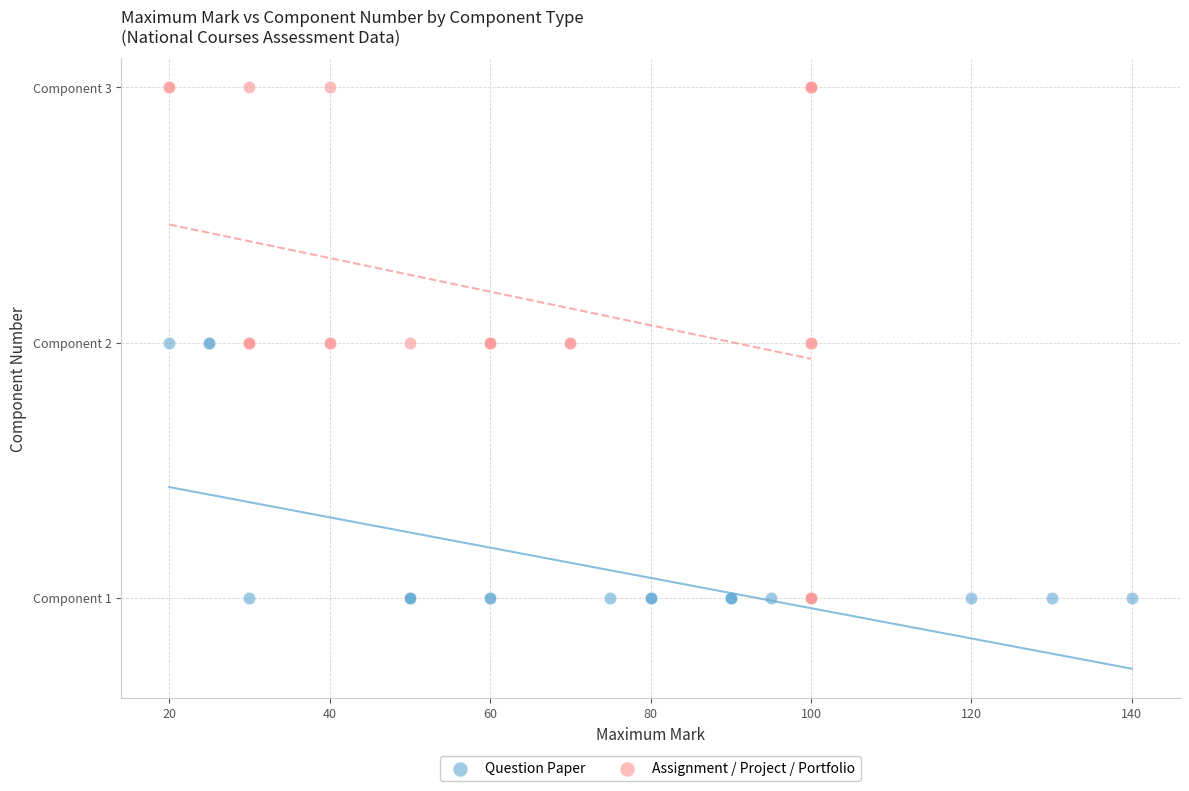

What are all the series names shown in the legend?

Question Paper, Assignment / Project / Portfolio